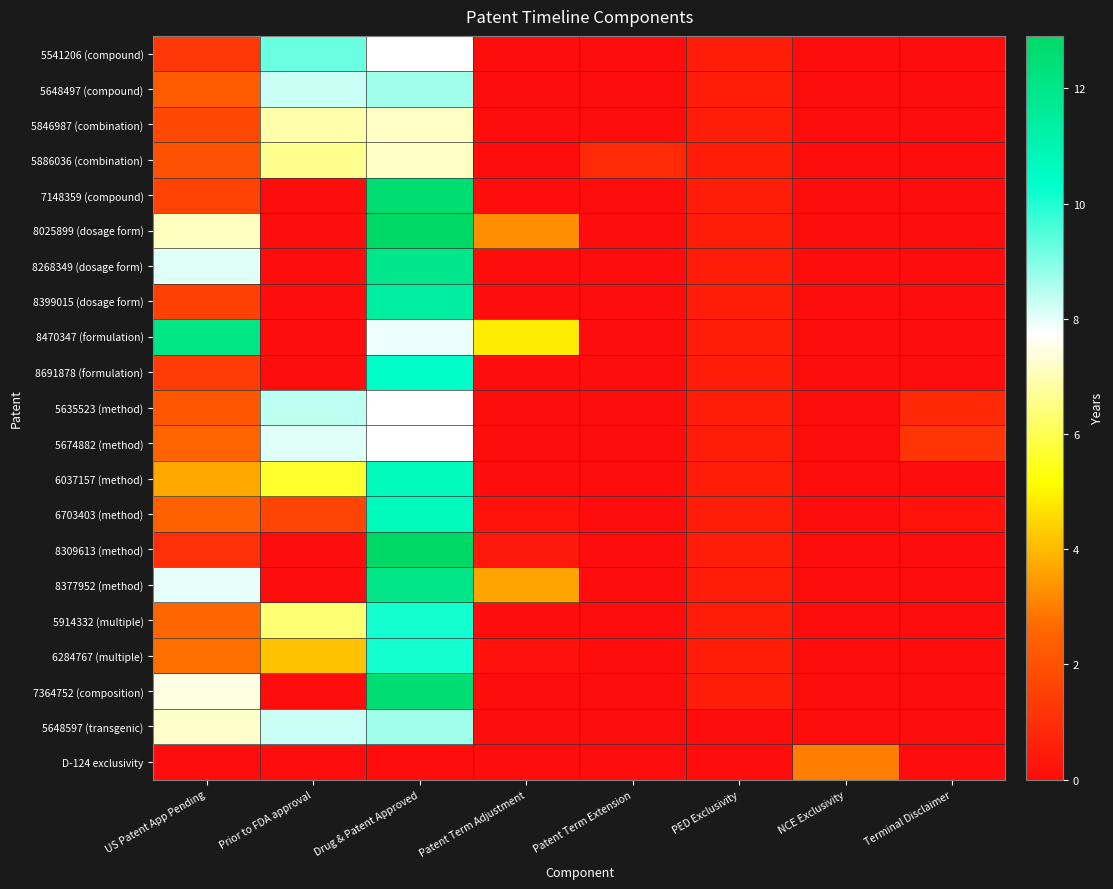

How many series are shown in this chart?

21